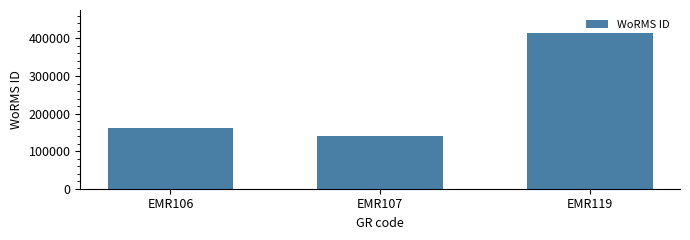

Which has a higher value, EMR119 or EMR106?

EMR119